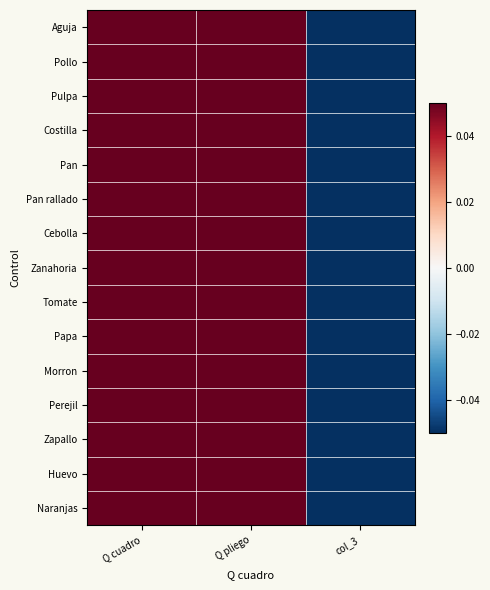

Reading left to right, transcribe all the data shown in this chart.

Aguja: Q cuadro=0.4	Q pliego=0.5	col_3=-0.9
Pollo: Q cuadro=0.5	Q pliego=0.5	col_3=-1.0
Pulpa: Q cuadro=0.5	Q pliego=0.5	col_3=-1.0
Costilla: Q cuadro=0.5	Q pliego=0.5	col_3=-1.0
Pan: Q cuadro=0.5	Q pliego=0.5	col_3=-1.0
Pan rallado: Q cuadro=0.5	Q pliego=0.5	col_3=-1.0
Cebolla: Q cuadro=0.4	Q pliego=0.5	col_3=-0.9
Zanahoria: Q cuadro=0.4	Q pliego=0.5	col_3=-0.9
Tomate: Q cuadro=0.5	Q pliego=0.5	col_3=-1.0
Papa: Q cuadro=0.5	Q pliego=0.5	col_3=-1.0
Morron: Q cuadro=0.4	Q pliego=0.5	col_3=-0.9
Perejil: Q cuadro=0.5	Q pliego=0.5	col_3=-1.0
Zapallo: Q cuadro=0.4	Q pliego=0.5	col_3=-0.9
Huevo: Q cuadro=0.5	Q pliego=0.5	col_3=-1.0
Naranjas: Q cuadro=0.5	Q pliego=0.5	col_3=-1.0